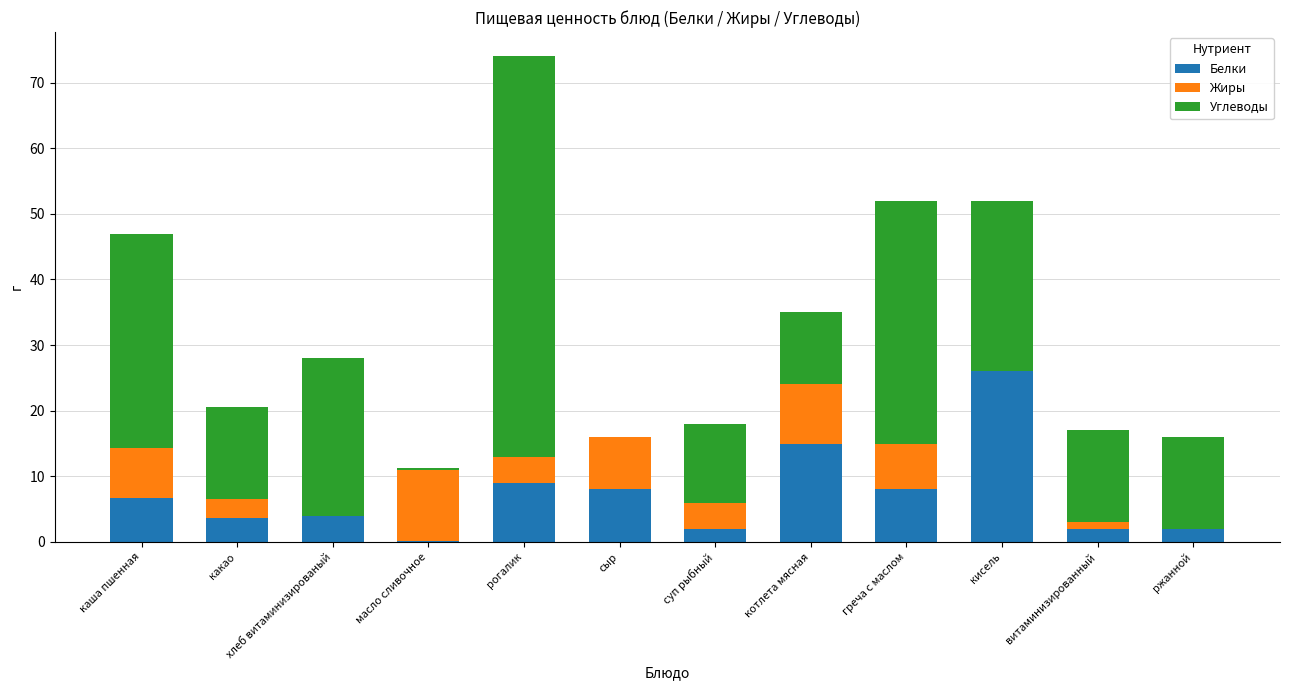

What is the sum of all Белки values?

86.5